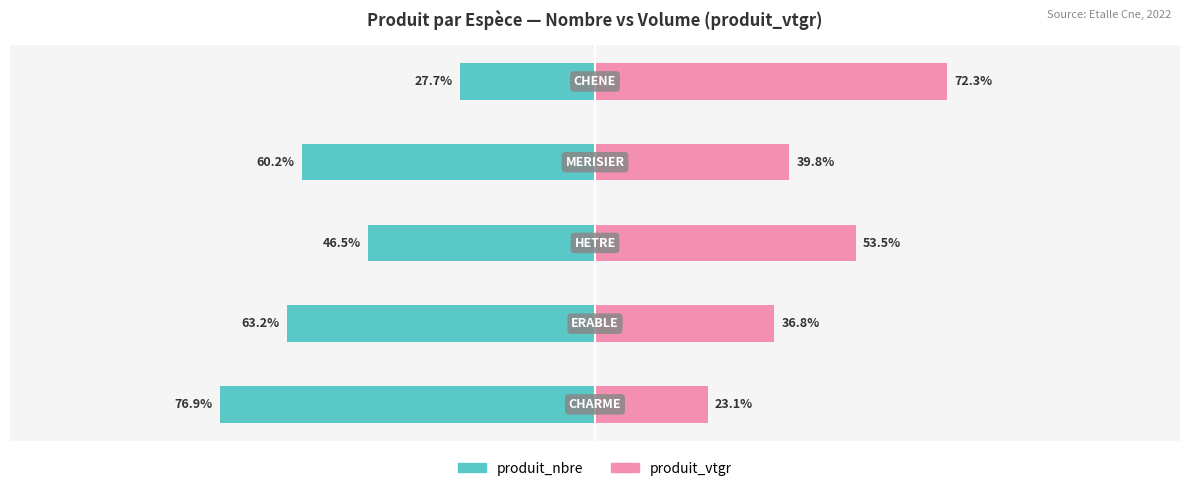

What is the value of the produit_nbre bar at the 2nd from the left?

-63.2